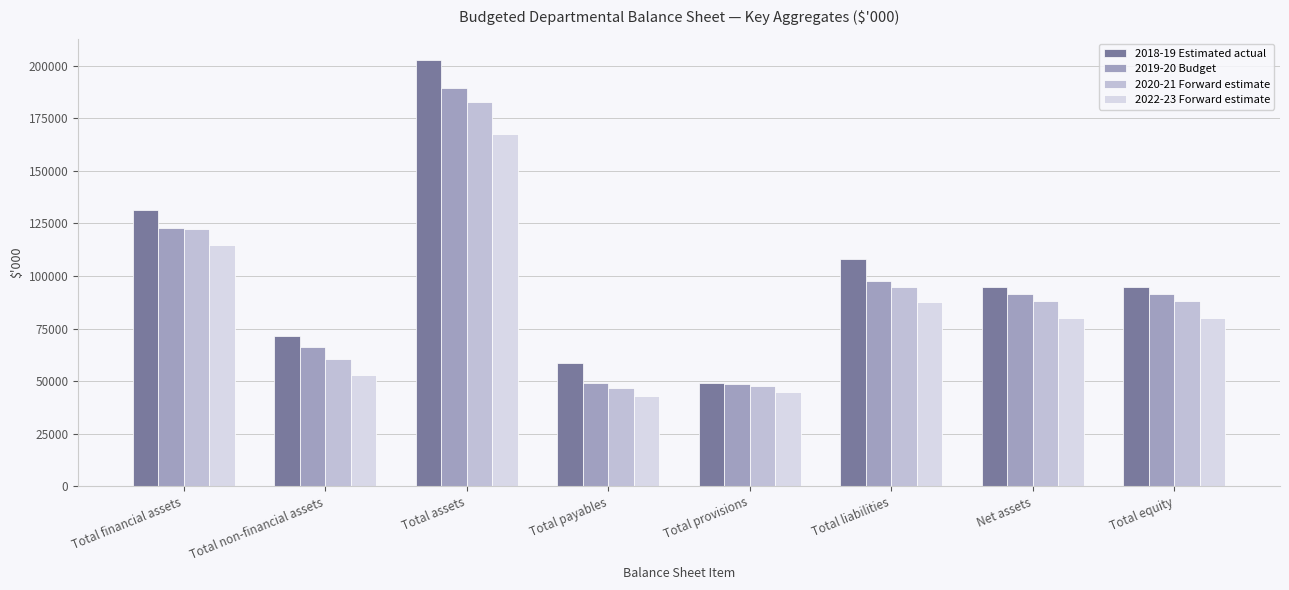

How many values in the 2018-19 Estimated actual series are below 94789?

3